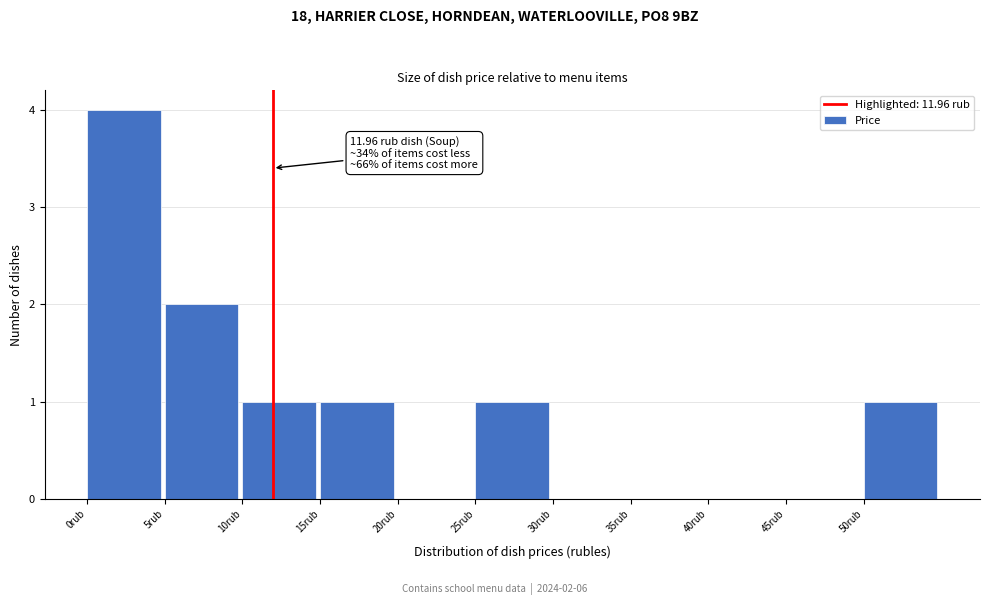

Over which range of the x-axis is the bar tallest?

0 to 5